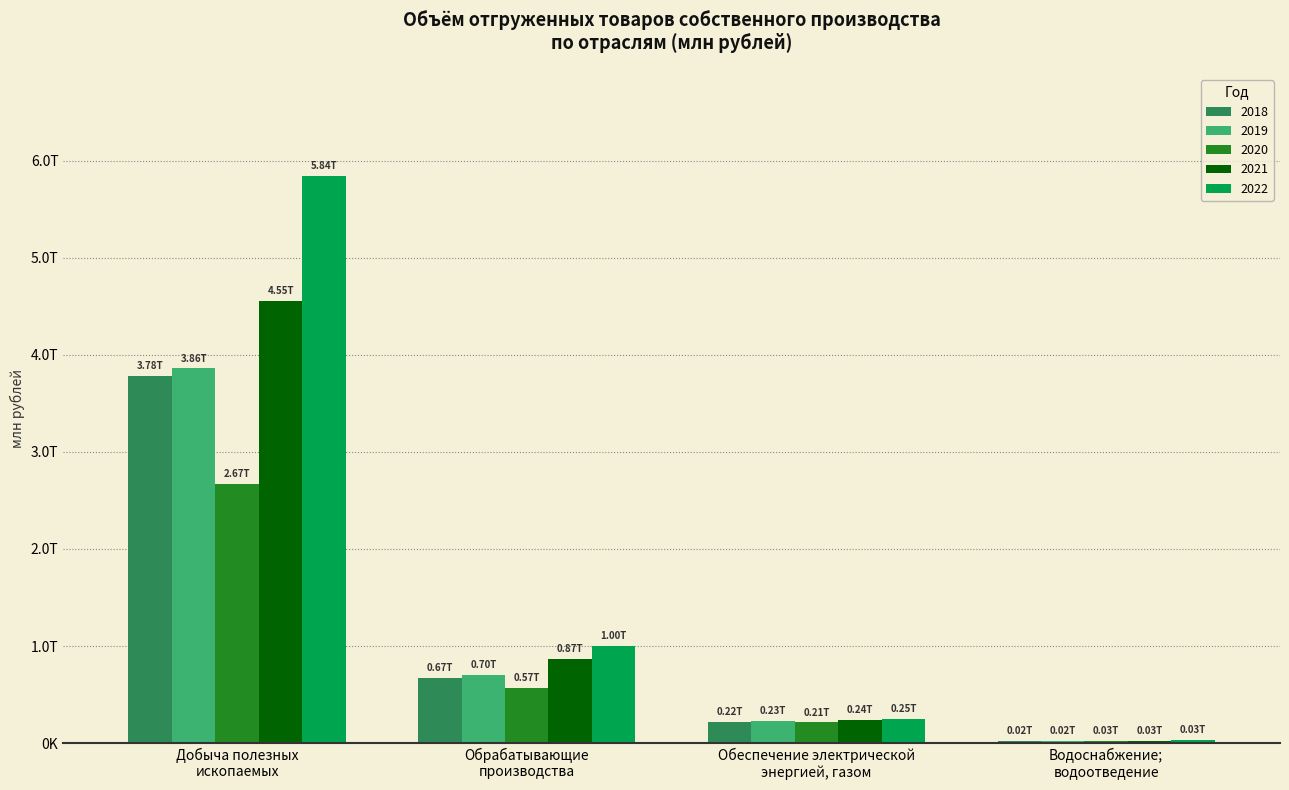

What are all the series names shown in the legend?

2018, 2019, 2020, 2021, 2022